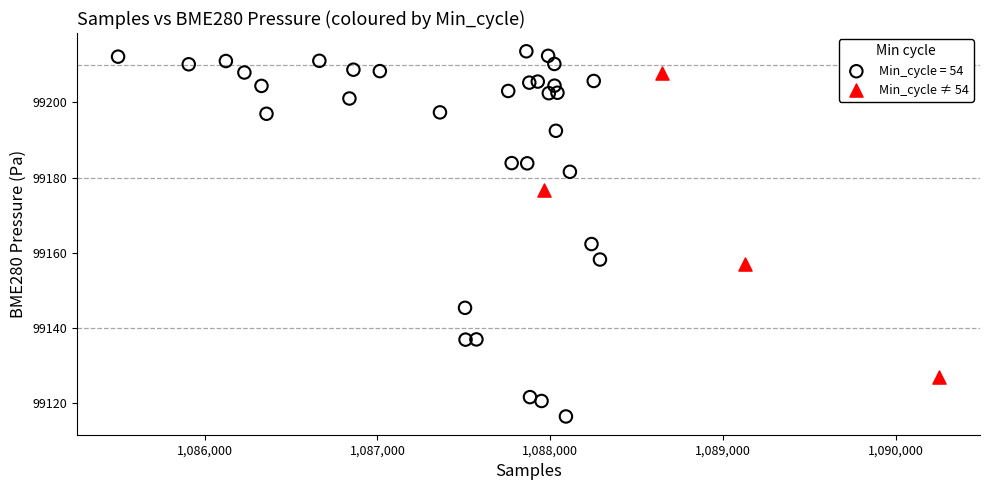

Which series has the largest Y range (max minus min)?

Min_cycle = 54